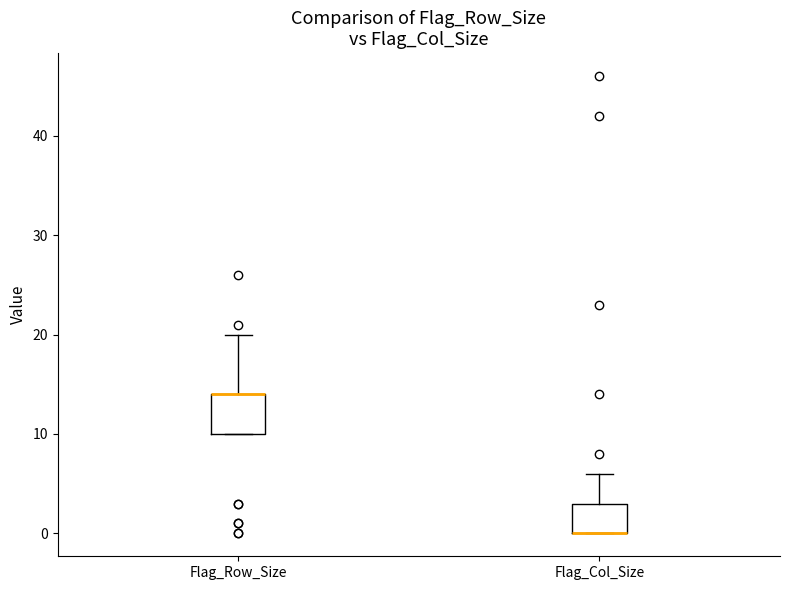

Where is the lower edge of the box for Flag_Col_Size on the y-axis? The values are not printed on the chart, so give them approximately, as read against the axis.

0